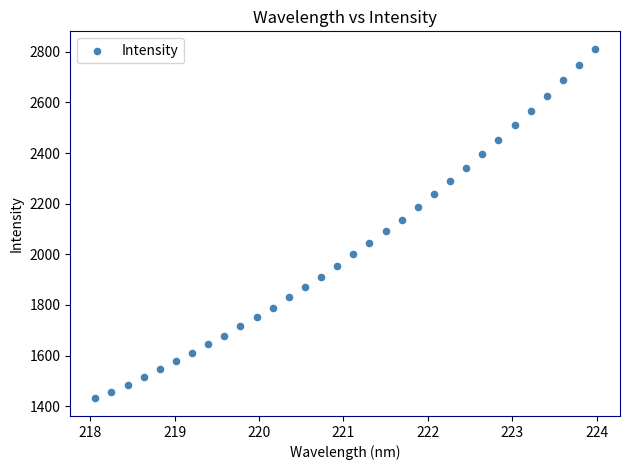

What is the range of X values (max minus min)?

5.9